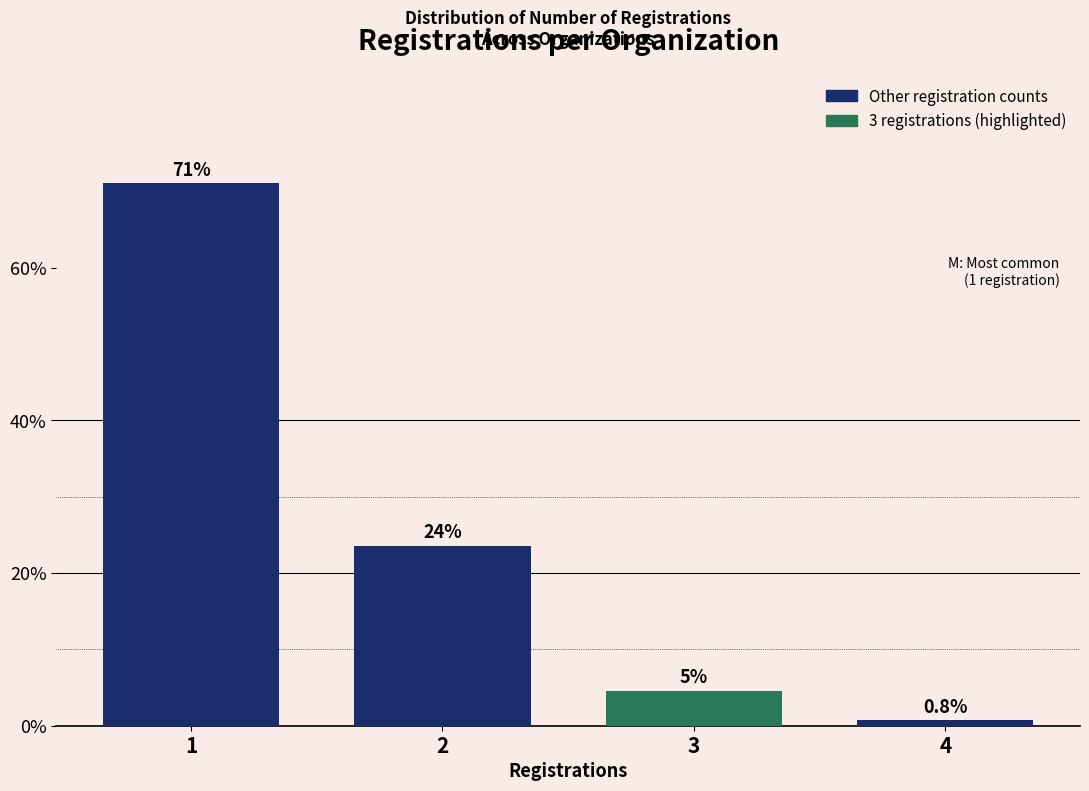

What is the value of the 1st bar from the left?

71.1